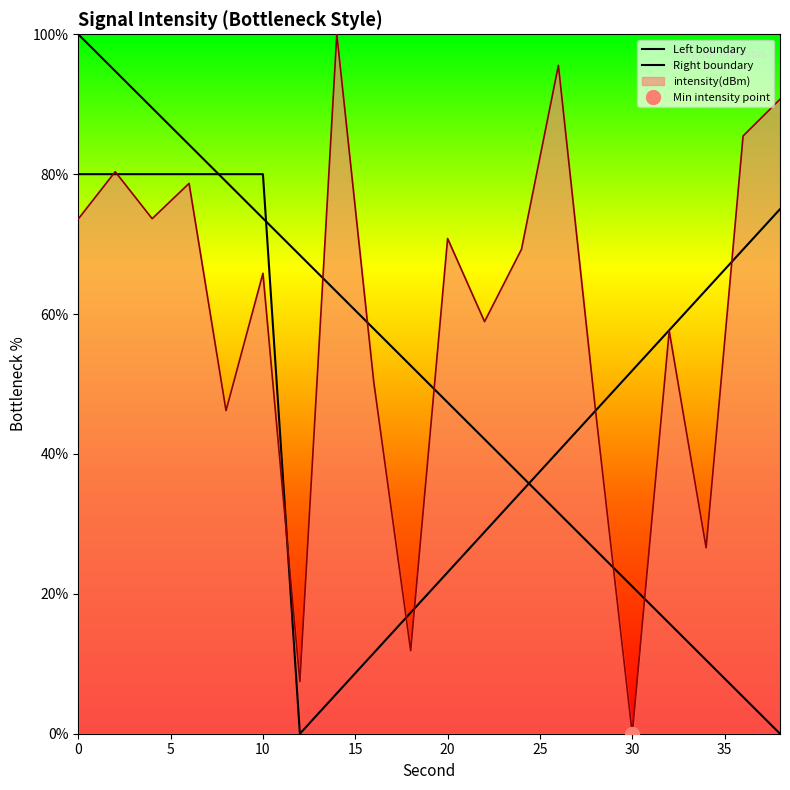

What is the maximum value for intensity(dBm)?

100.0